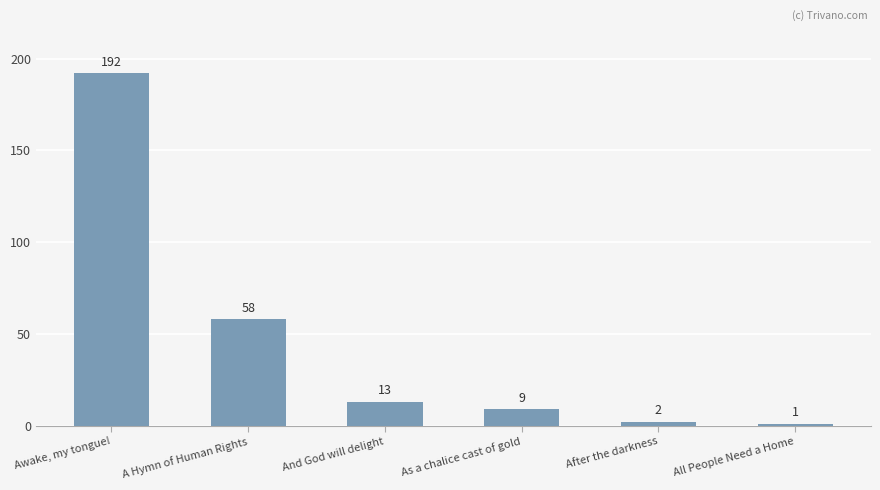

What is the difference between the maximum and second lowest values?

190